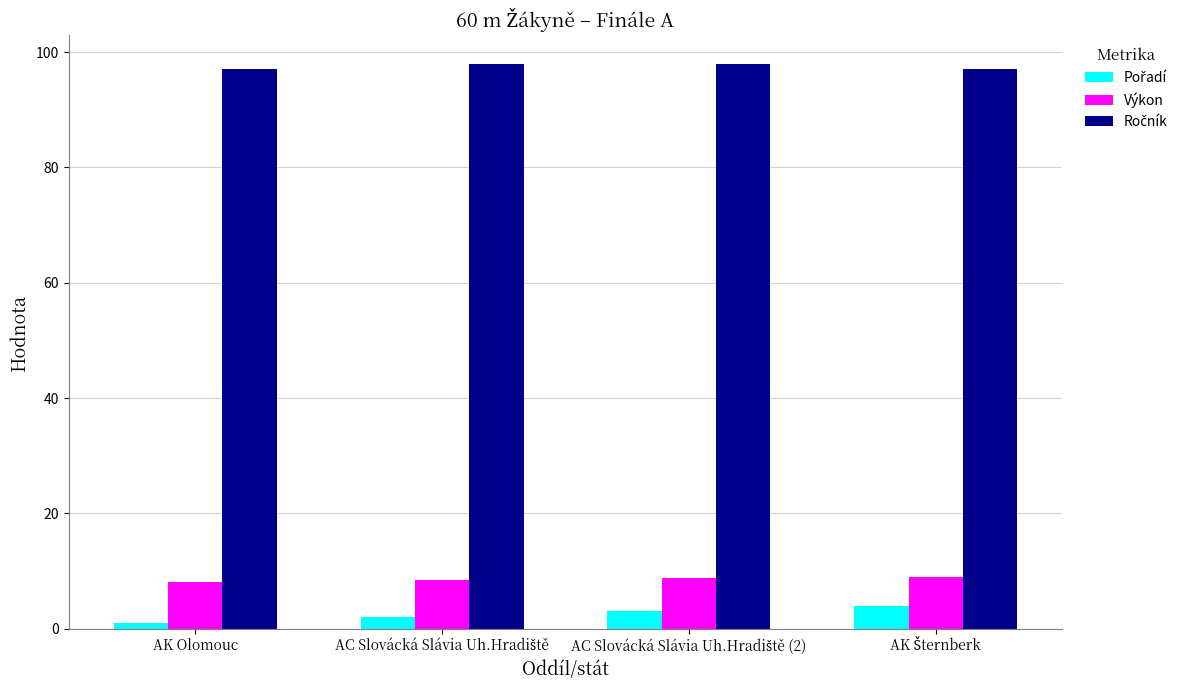

At how many categories does at least one series exceed 66?

4